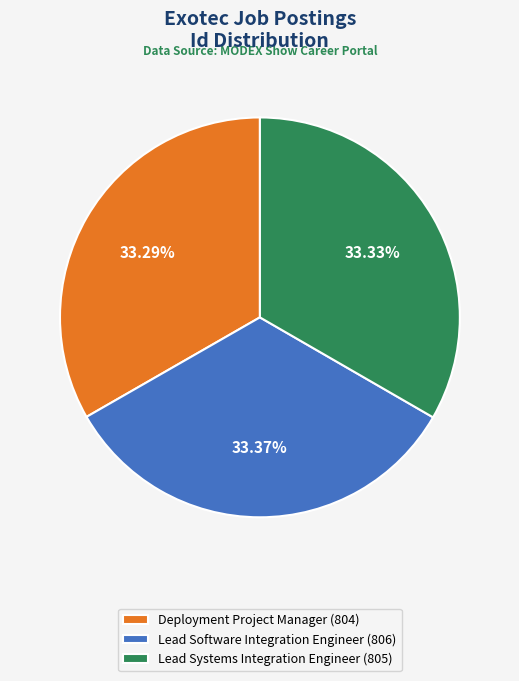

Approximately how many times larger is the value at Deployment Project Manager (804) compared to Lead Software Integration Engineer (806)?

1.0